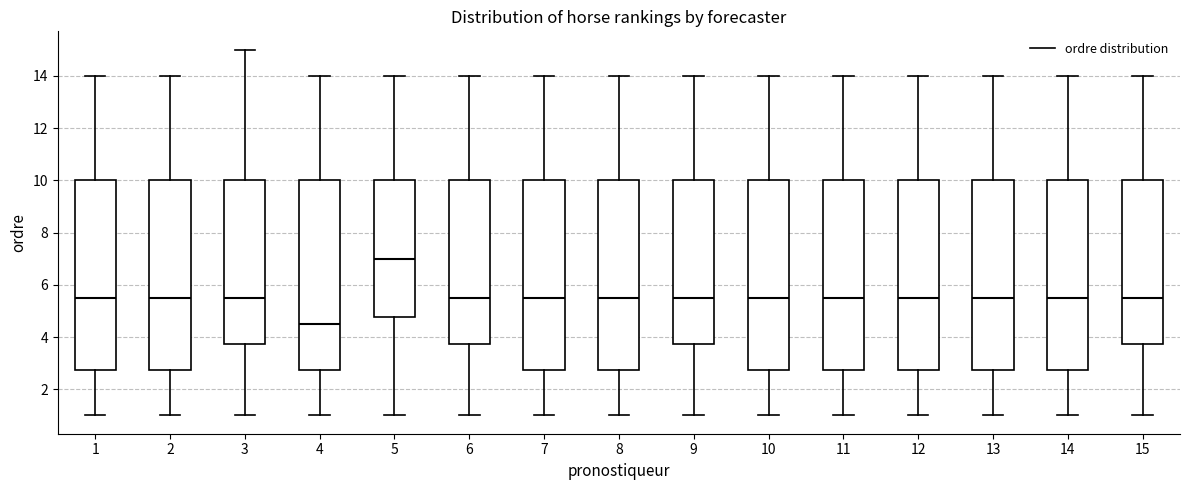

Reading left to right, read every box against the y-axis: the position of its median line, the range the box covers, and the ends of its whiskers. The values are not printed on the chart, so give them approximately, as read against the axis.

1: median 5.6, box 2.8 to 10.0, whiskers 1.0 to 14.0
2: median 5.6, box 2.8 to 10.0, whiskers 1.0 to 14.0
3: median 5.6, box 3.8 to 10.0, whiskers 1.0 to 15.0
4: median 4.6, box 2.8 to 10.0, whiskers 1.0 to 14.0
5: median 7.0, box 4.8 to 10.0, whiskers 1.0 to 14.0
6: median 5.6, box 3.8 to 10.0, whiskers 1.0 to 14.0
7: median 5.6, box 2.8 to 10.0, whiskers 1.0 to 14.0
8: median 5.6, box 2.8 to 10.0, whiskers 1.0 to 14.0
9: median 5.6, box 3.8 to 10.0, whiskers 1.0 to 14.0
10: median 5.6, box 2.8 to 10.0, whiskers 1.0 to 14.0
11: median 5.6, box 2.8 to 10.0, whiskers 1.0 to 14.0
12: median 5.6, box 2.8 to 10.0, whiskers 1.0 to 14.0
13: median 5.6, box 2.8 to 10.0, whiskers 1.0 to 14.0
14: median 5.6, box 2.8 to 10.0, whiskers 1.0 to 14.0
15: median 5.6, box 3.8 to 10.0, whiskers 1.0 to 14.0